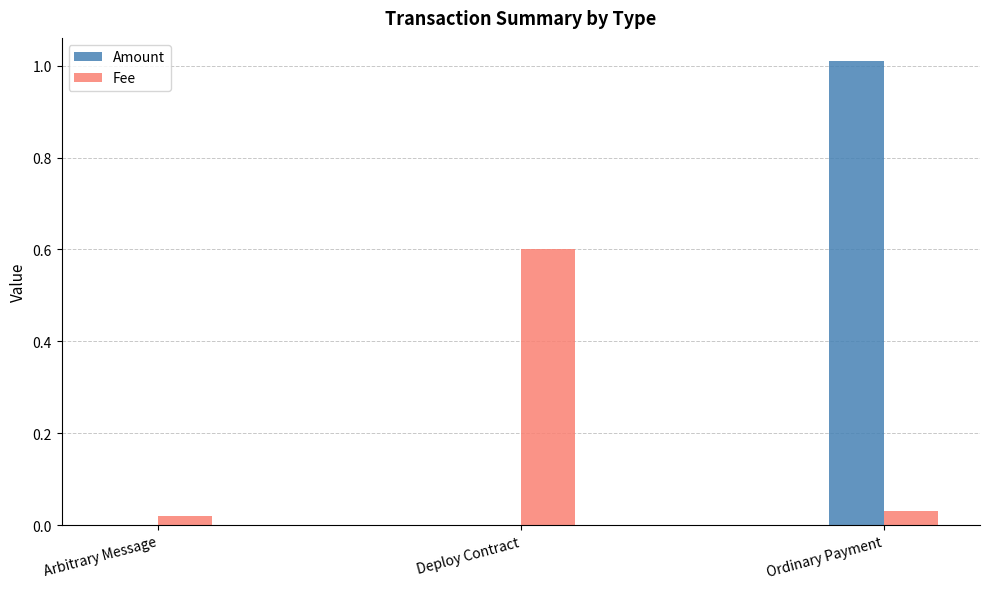

How many groups of bars are there?

3